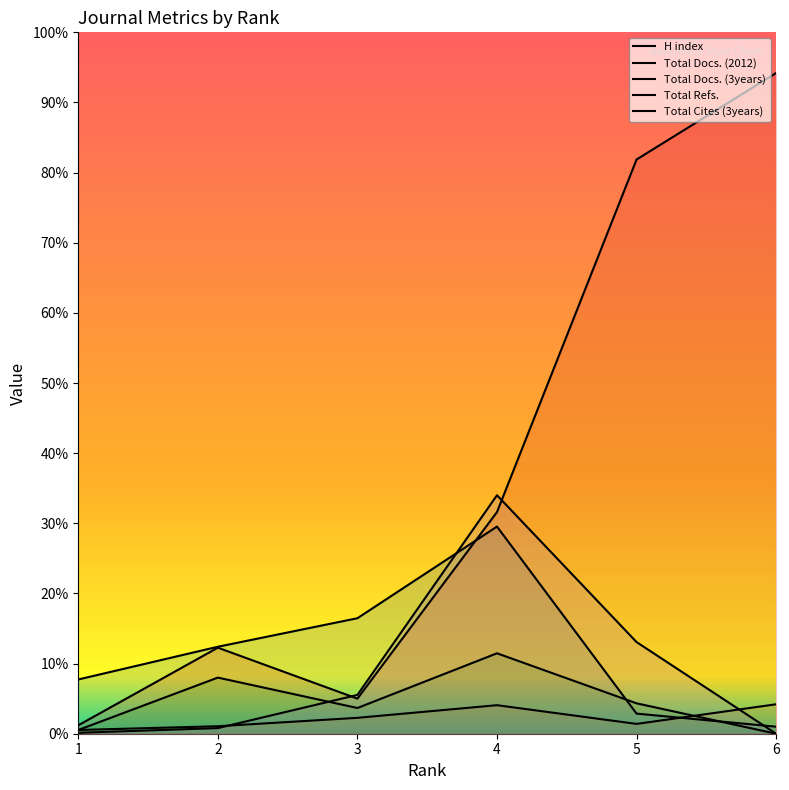

At which category does Total Cites (3years) reach its first local peak?

4